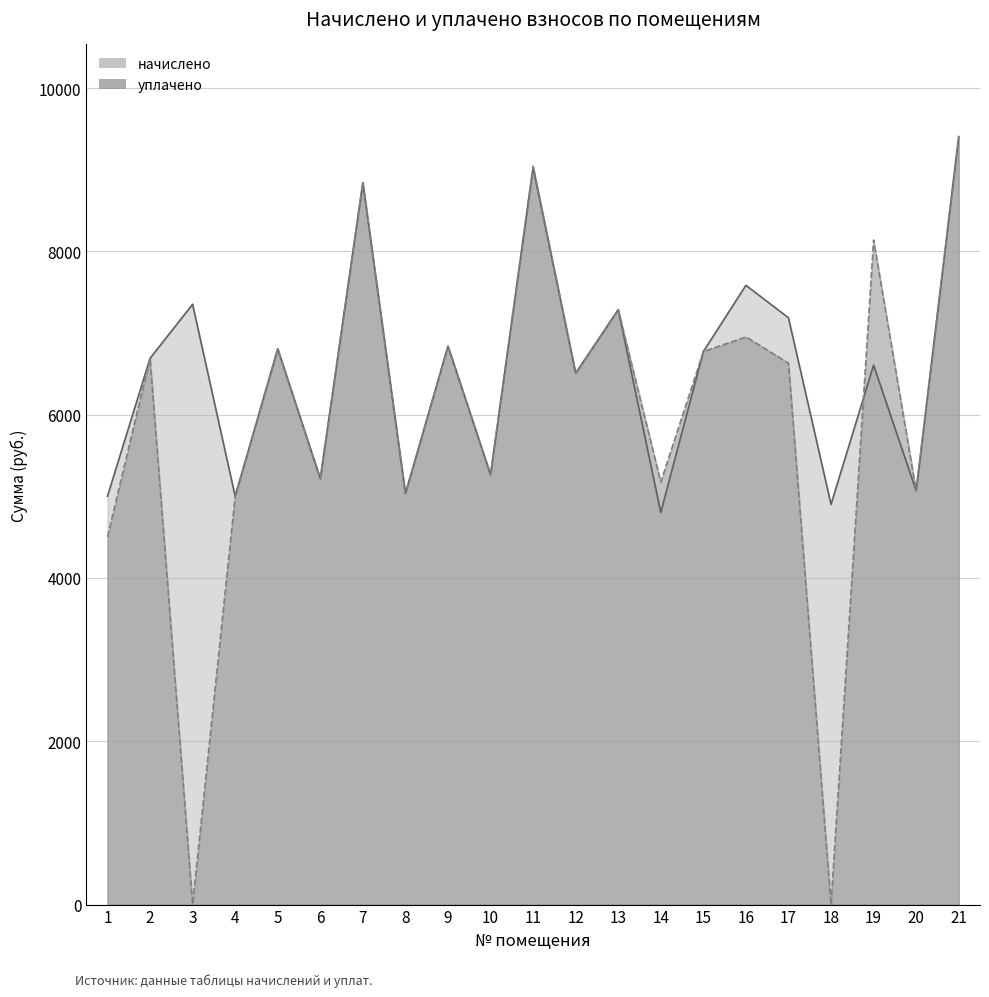

True or false: уплачено has more than 2 interior local peaks.

True